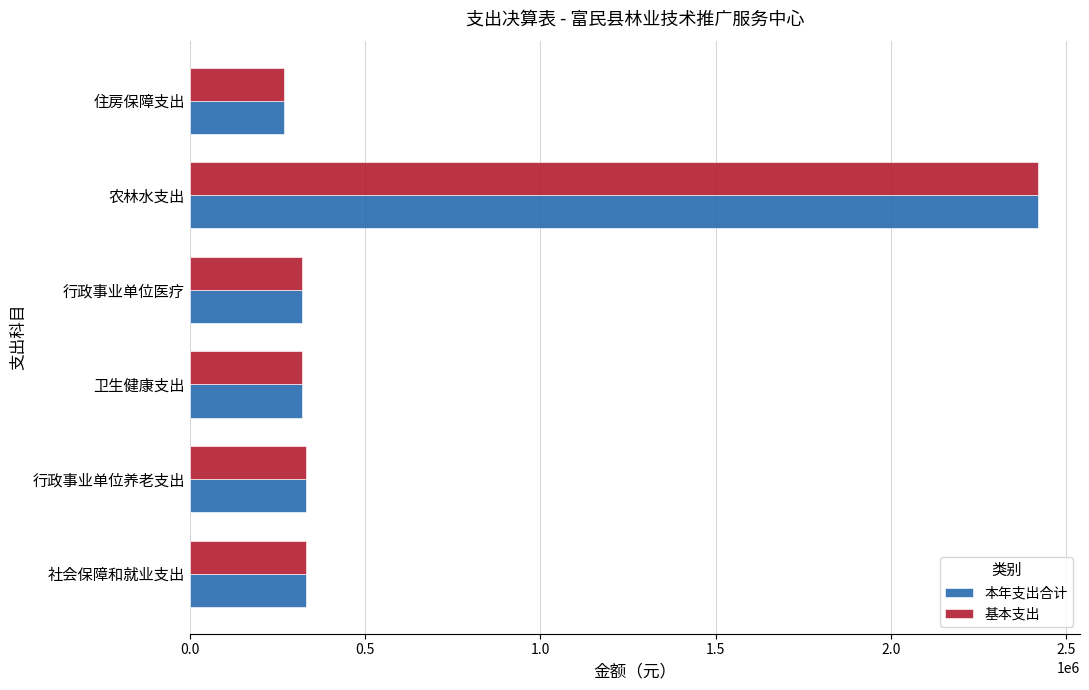

What value does the 本年支出合计 series have at 住房保障支出?

269148.0